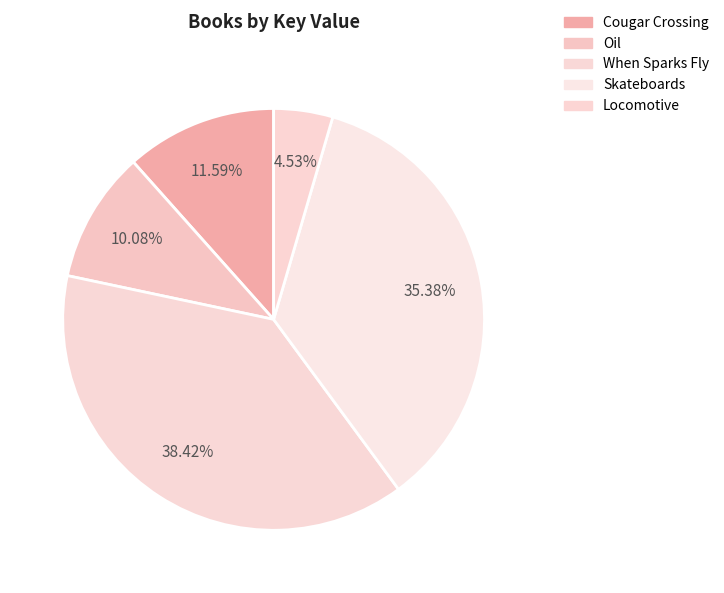

Is the sum of Locomotive and Skateboards greater than half?

No